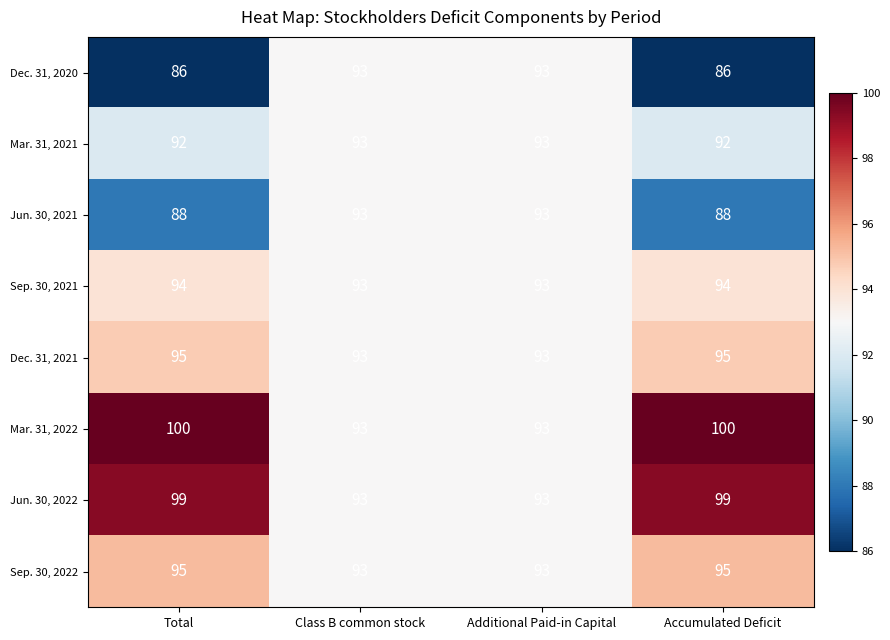

What is the maximum value shown in the chart?

100